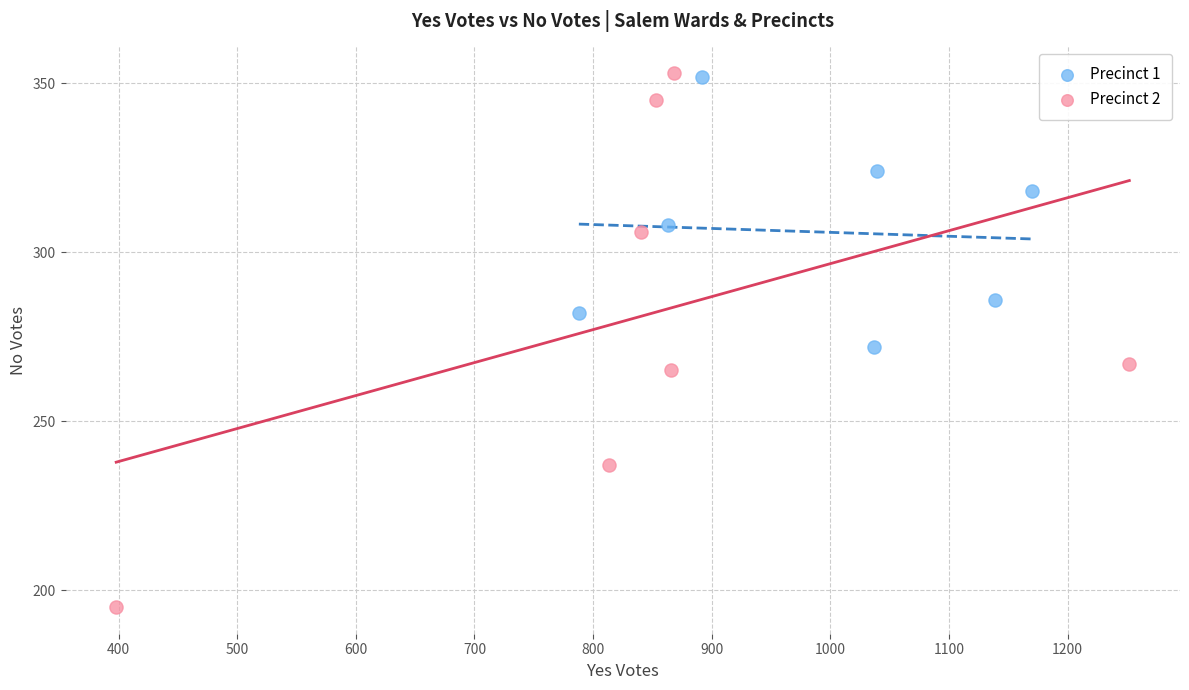

Which series has the largest Y range (max minus min)?

Precinct 2